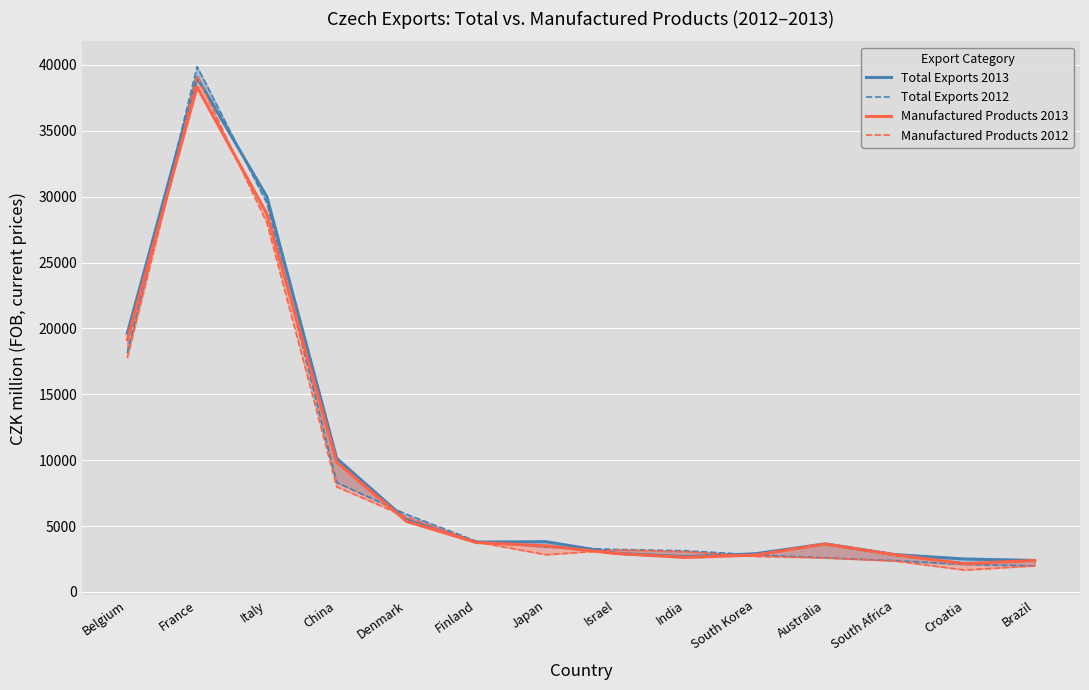

Reading left to right, transcribe all the data shown in this chart.

Total Exports 2013: Belgium=19621	France=39031	Italy=29997	China=10139	Denmark=5465	Finland=3786	Japan=3815	Israel=2932	India=2672	South Korea=2900	Australia=3649	South Africa=2834	Croatia=2501	Brazil=2391
Total Exports 2012: Belgium=18141	France=39878	Italy=29507	China=8301	Denmark=5892	Finland=3853	Japan=3398	Israel=3228	India=3125	South Korea=2815	Australia=2591	South Africa=2375	Croatia=2080	Brazil=1981
Manufactured Products 2013: Belgium=19147	France=38327	Italy=28701	China=9847	Denmark=5354	Finland=3750	Japan=3500	Israel=2918	India=2617	South Korea=2800	Australia=3636	South Africa=2815	Croatia=2140	Brazil=2389
Manufactured Products 2012: Belgium=17779	France=39154	Italy=28016	China=7982	Denmark=5690	Finland=3794	Japan=2825	Israel=3191	India=3057	South Korea=2699	Australia=2583	South Africa=2345	Croatia=1662	Brazil=1979